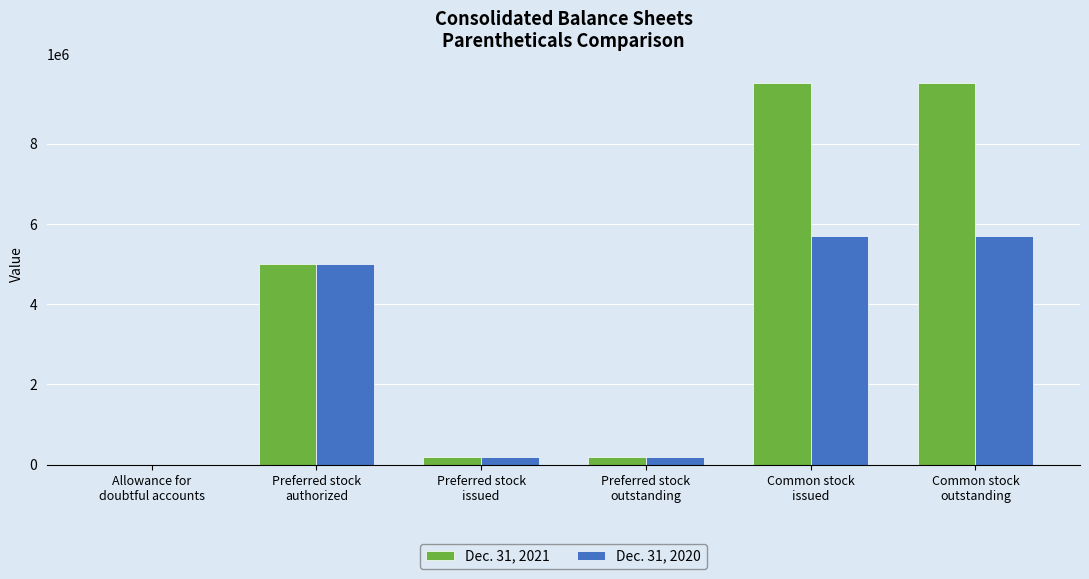

What is the difference between the Dec. 31, 2020 values at Common stock
outstanding and Allowance for
doubtful accounts?

5690206